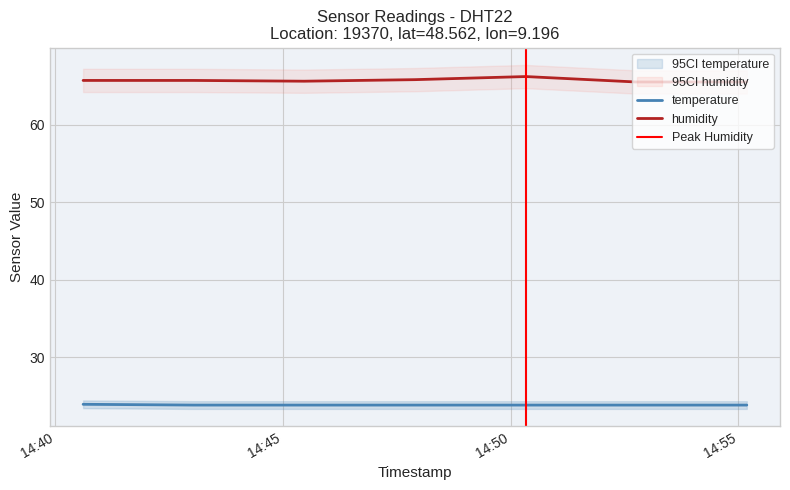

How many data points does each series have?

7